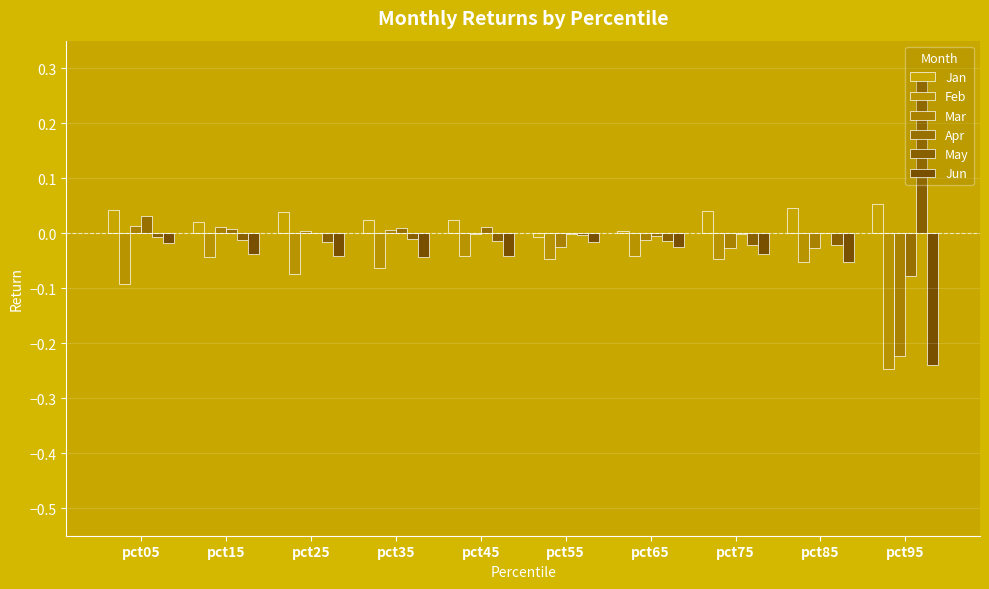

True or false: Jun has a value of -0.2 at pct95.

True